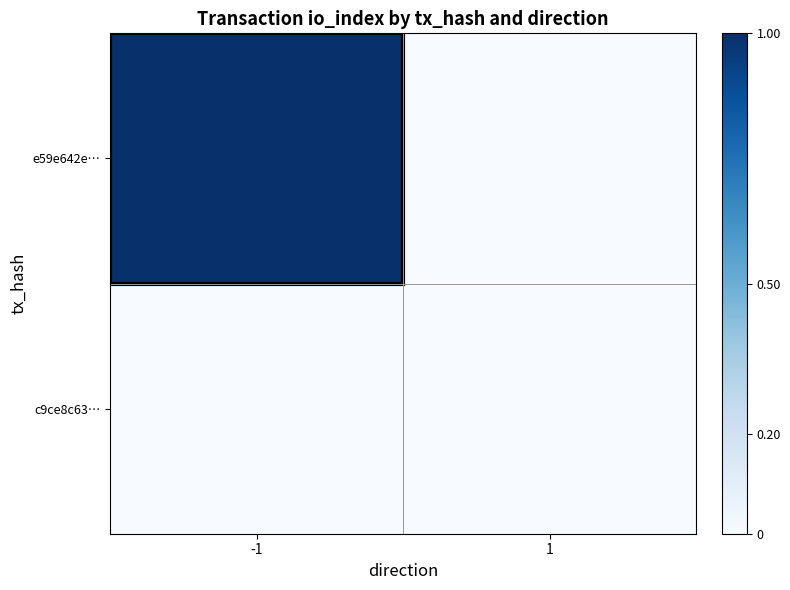

At how many categories does at least one series exceed 0?

1